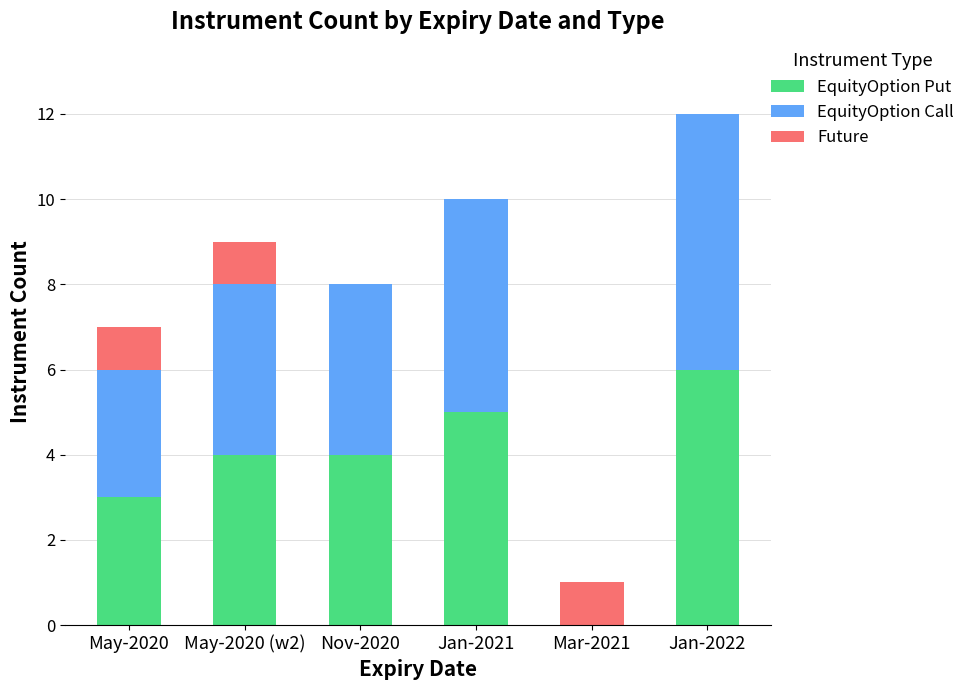

What is the total value across all series at May-2020?

7